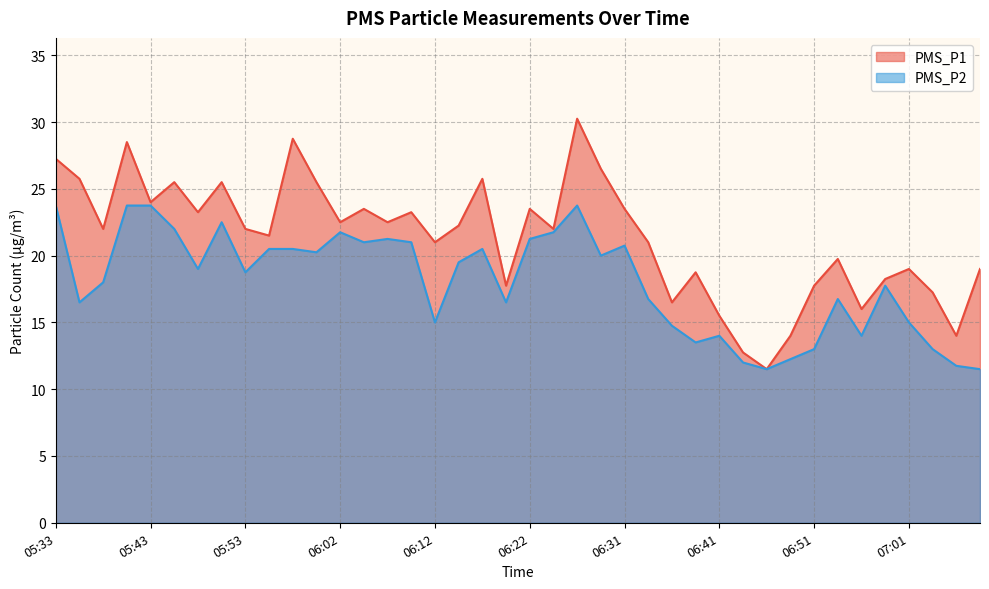

What is the label of the 4th point from the left?

05:41